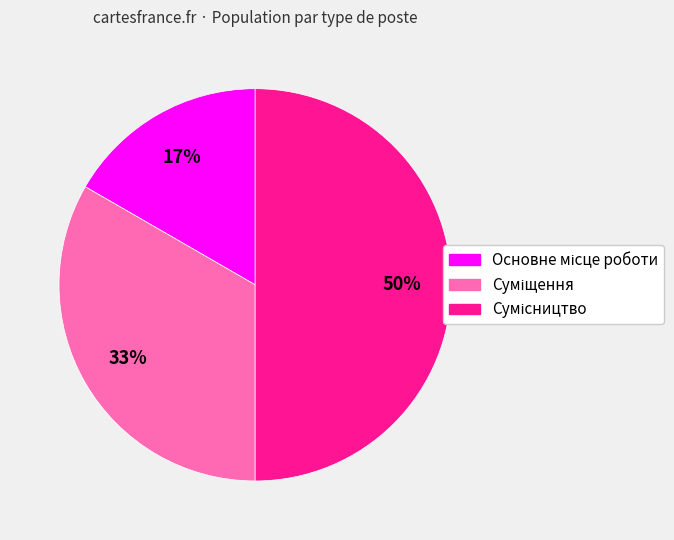

To the nearest percent, what is the difference between the largest and smallest slice percentages?

33%